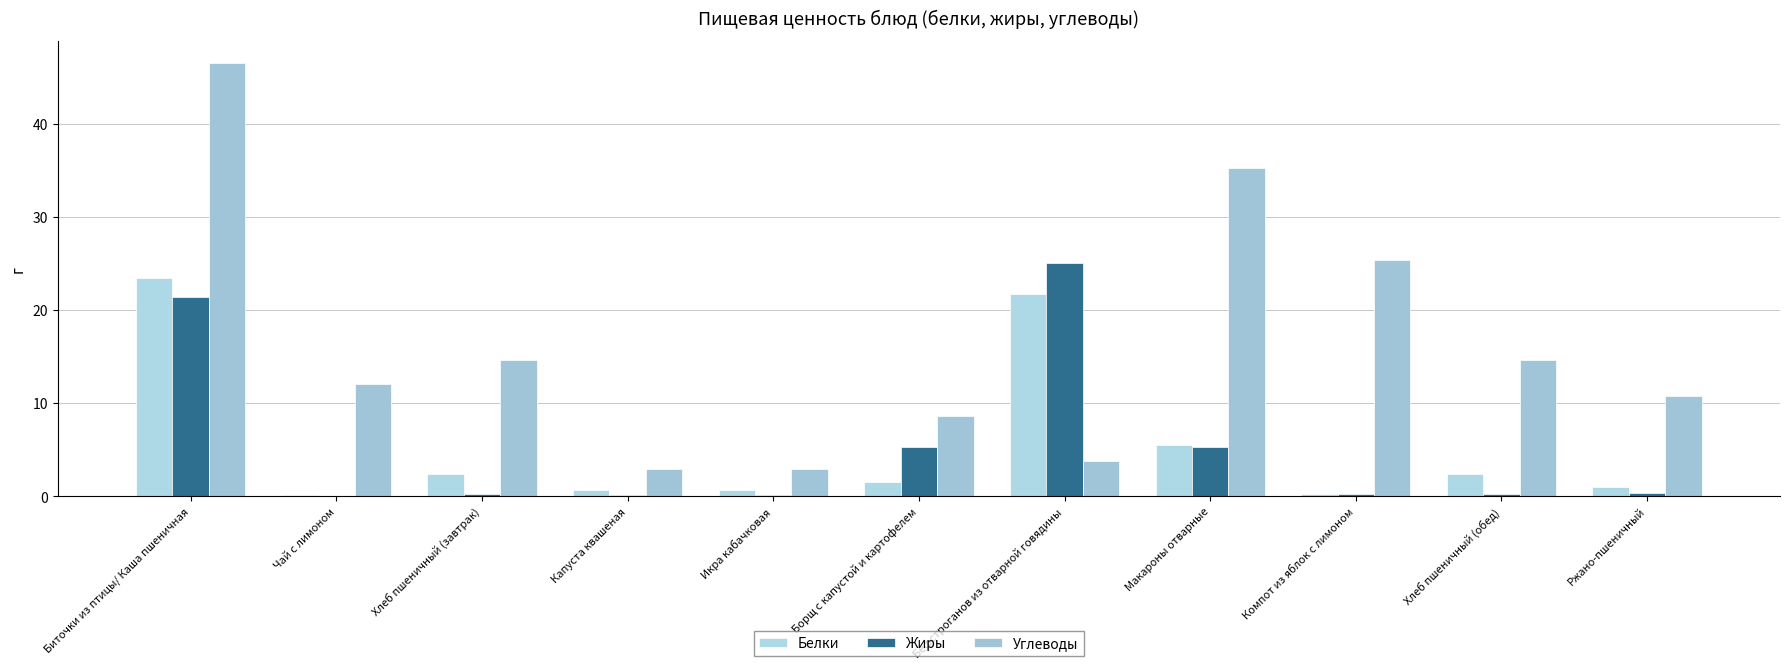

Which label corresponds to the smallest value in the chart?

Чай с лимоном